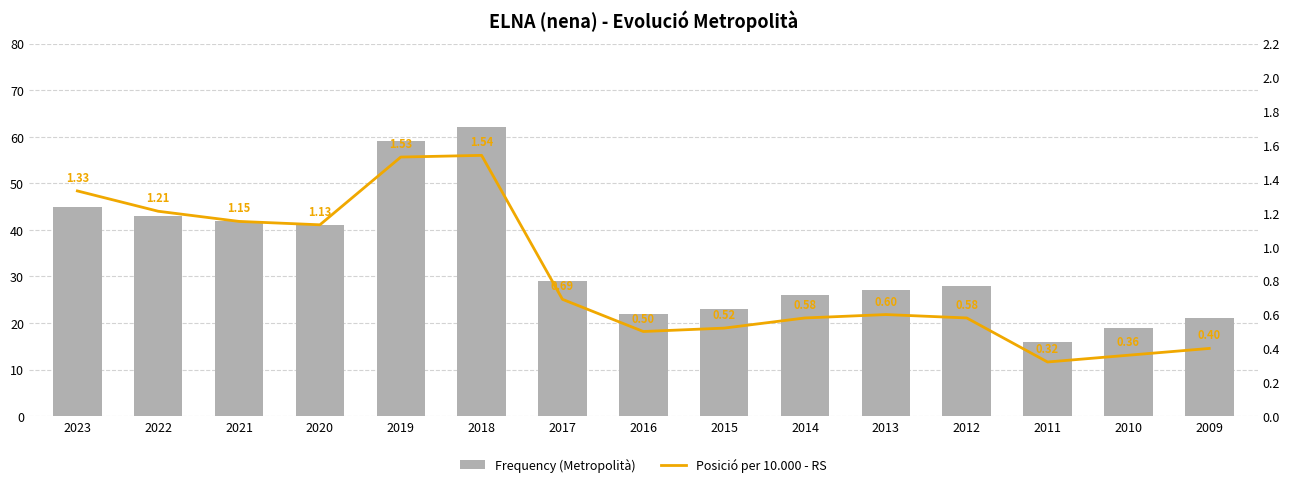

What is the maximum value for Frequency (Metropolità)?

62.0